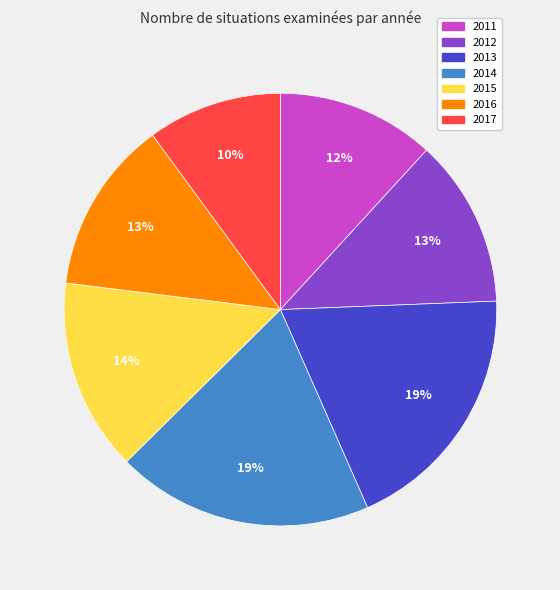

Does 2015 represent more than half of the total?

No